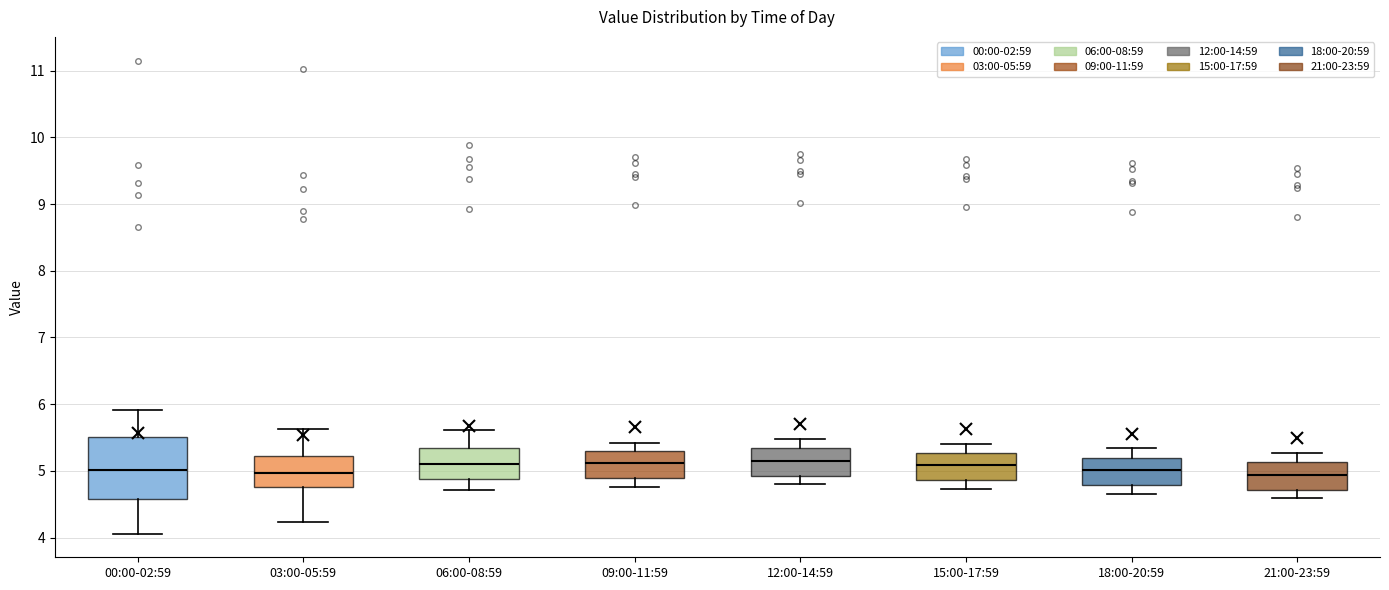

Reading left to right, read every box against the y-axis: the position of its median line, the range the box covers, and the ends of its whiskers. The values are not printed on the chart, so give them approximately, as read against the axis.

00:00-02:59: median 5.0, box 4.6 to 5.5, whiskers 4.1 to 5.9
03:00-05:59: median 5.0, box 4.8 to 5.2, whiskers 4.2 to 5.6
06:00-08:59: median 5.1, box 4.9 to 5.3, whiskers 4.7 to 5.6
09:00-11:59: median 5.1, box 4.9 to 5.3, whiskers 4.8 to 5.4
12:00-14:59: median 5.2, box 4.9 to 5.3, whiskers 4.8 to 5.5
15:00-17:59: median 5.1, box 4.9 to 5.3, whiskers 4.7 to 5.4
18:00-20:59: median 5.0, box 4.8 to 5.2, whiskers 4.7 to 5.3
21:00-23:59: median 4.9, box 4.7 to 5.1, whiskers 4.6 to 5.3